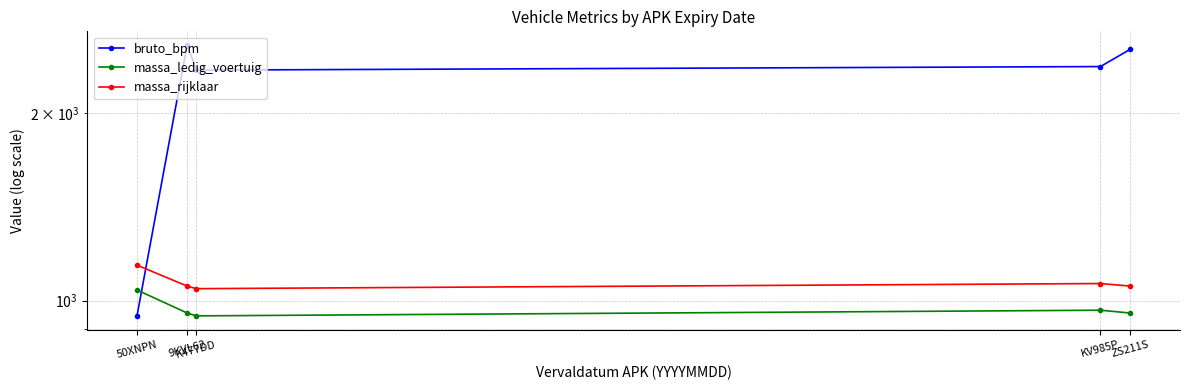

Is the value of massa_rijklaar at K477DD greater than the value of massa_ledig_voertuig at 50XNPN?

Yes